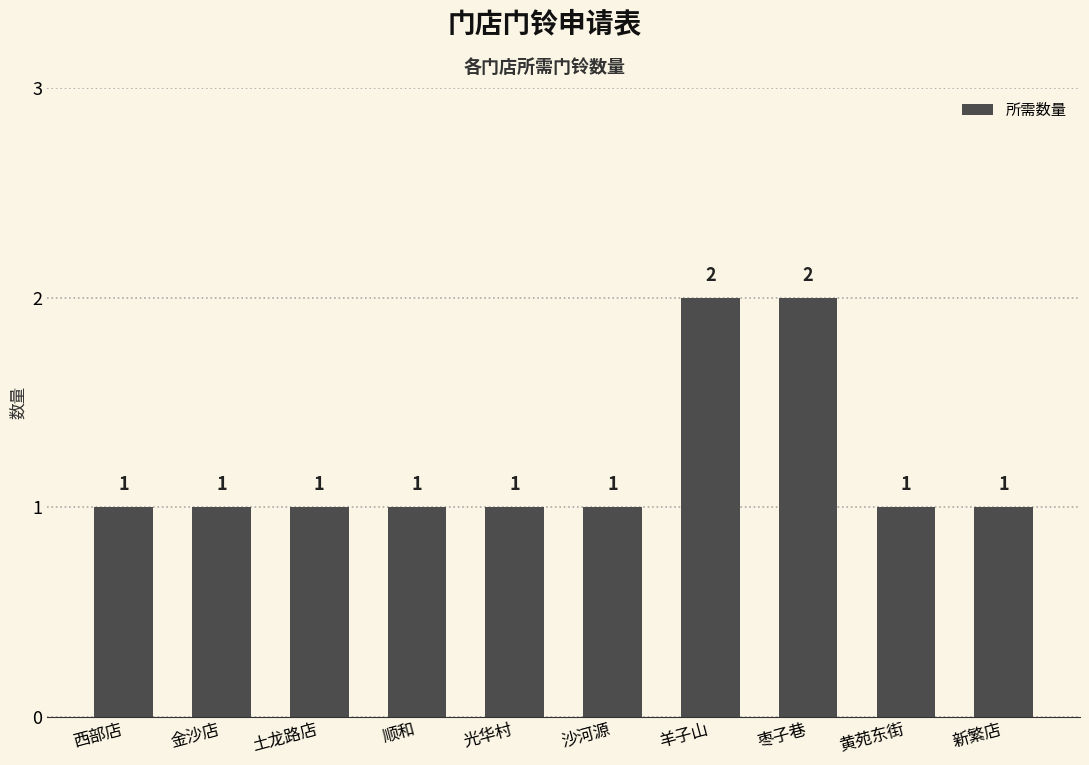

What position from the right is 光华村?

6